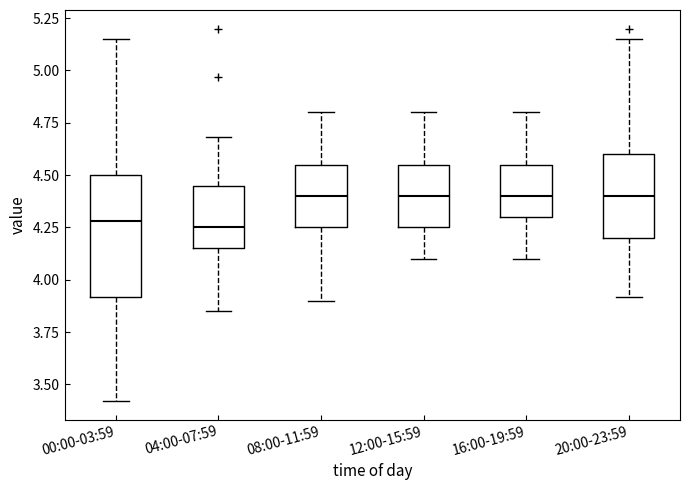

Reading left to right, transcribe this box plot: for each box, give where its median line is, the range the box spans, and where its two whiskers end, as read against the y-axis. The values are not printed on the chart, so give them approximately, as read against the axis.

00:00-03:59: median 4.30, box 3.90 to 4.50, whiskers 3.40 to 5.15
04:00-07:59: median 4.25, box 4.15 to 4.45, whiskers 3.85 to 4.70
08:00-11:59: median 4.40, box 4.25 to 4.55, whiskers 3.90 to 4.80
12:00-15:59: median 4.40, box 4.25 to 4.55, whiskers 4.10 to 4.80
16:00-19:59: median 4.40, box 4.30 to 4.55, whiskers 4.10 to 4.80
20:00-23:59: median 4.40, box 4.20 to 4.60, whiskers 3.90 to 5.15